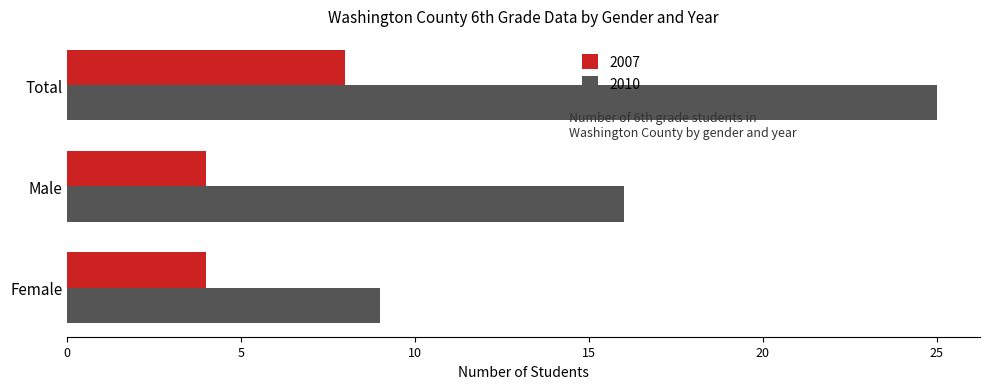

List the labels in order of 2010 value, largest first.

Total, Male, Female